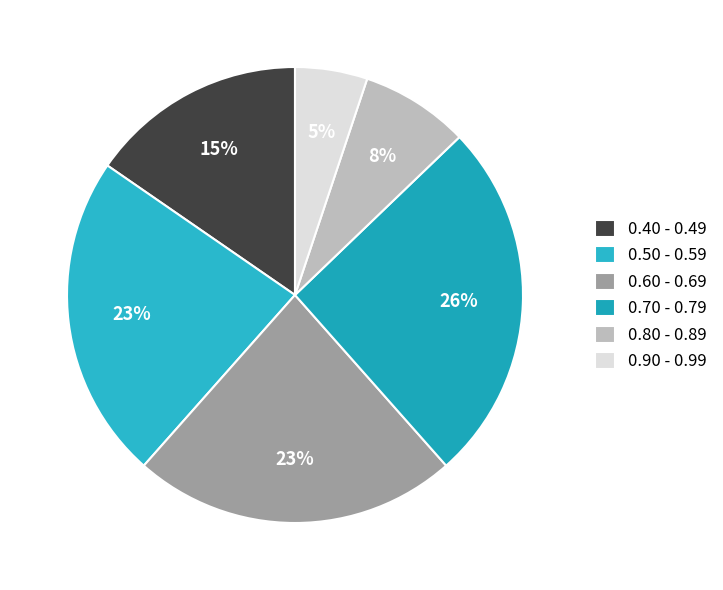

How many slices are in this pie chart?

6